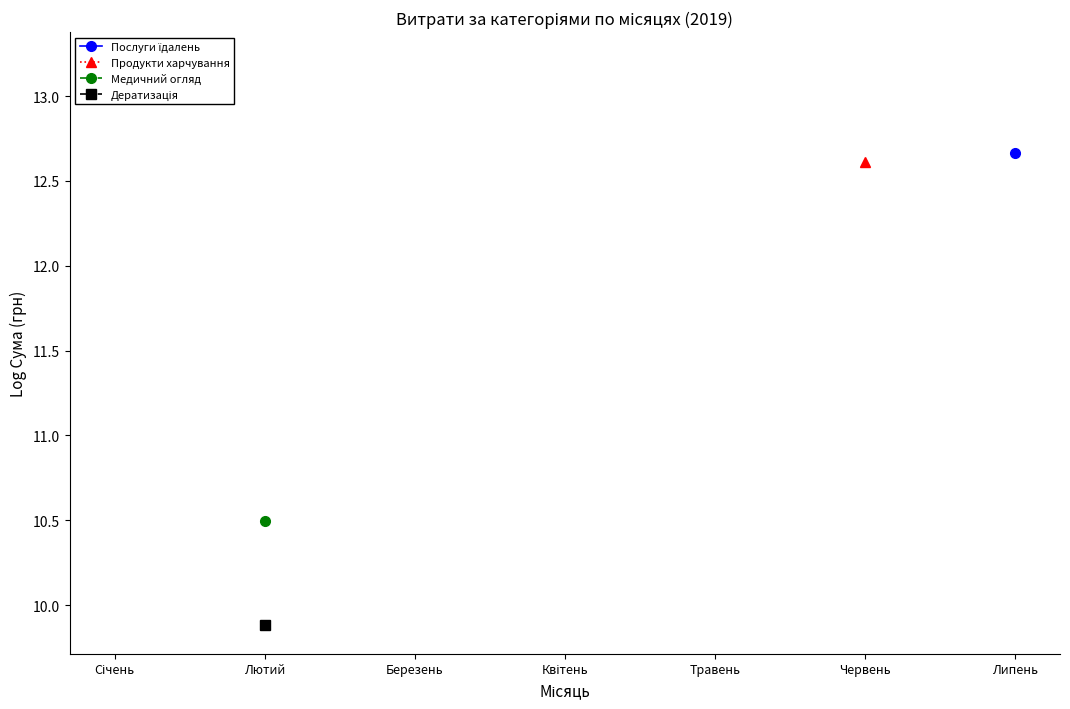

What position from the left is Квітень?

4